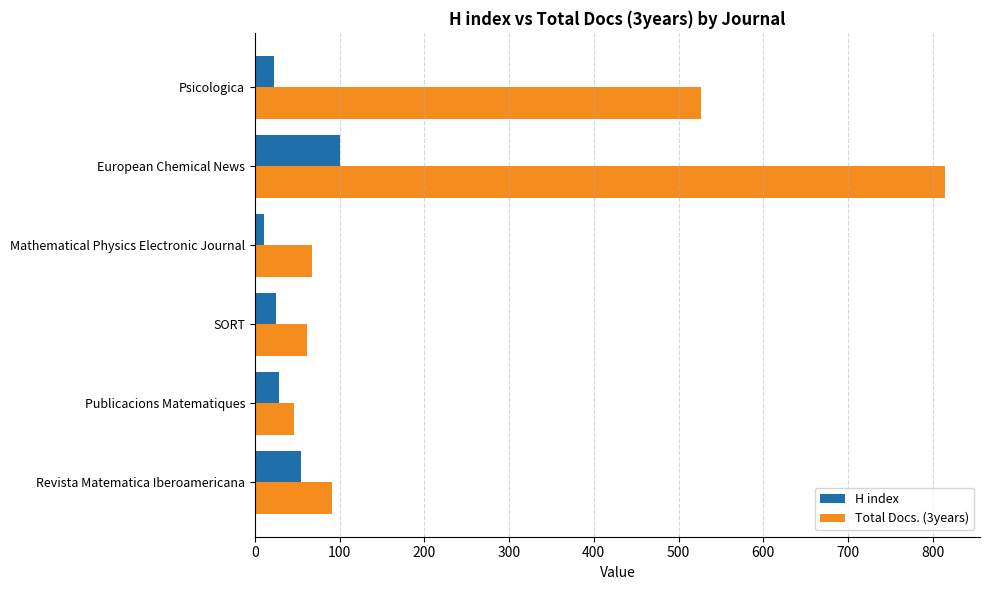

What is the difference between the highest and lowest values at SORT?

37